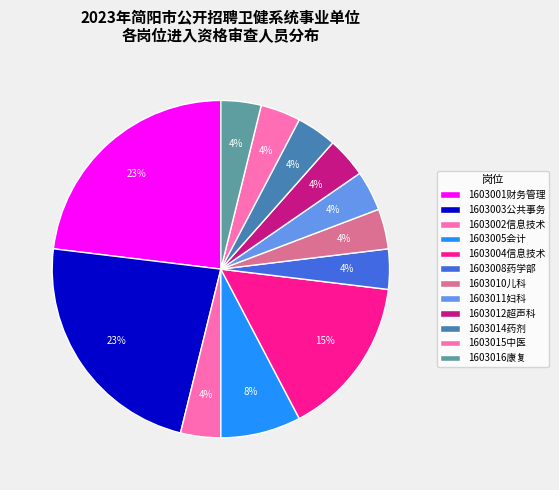

How many segments does this pie chart have?

12